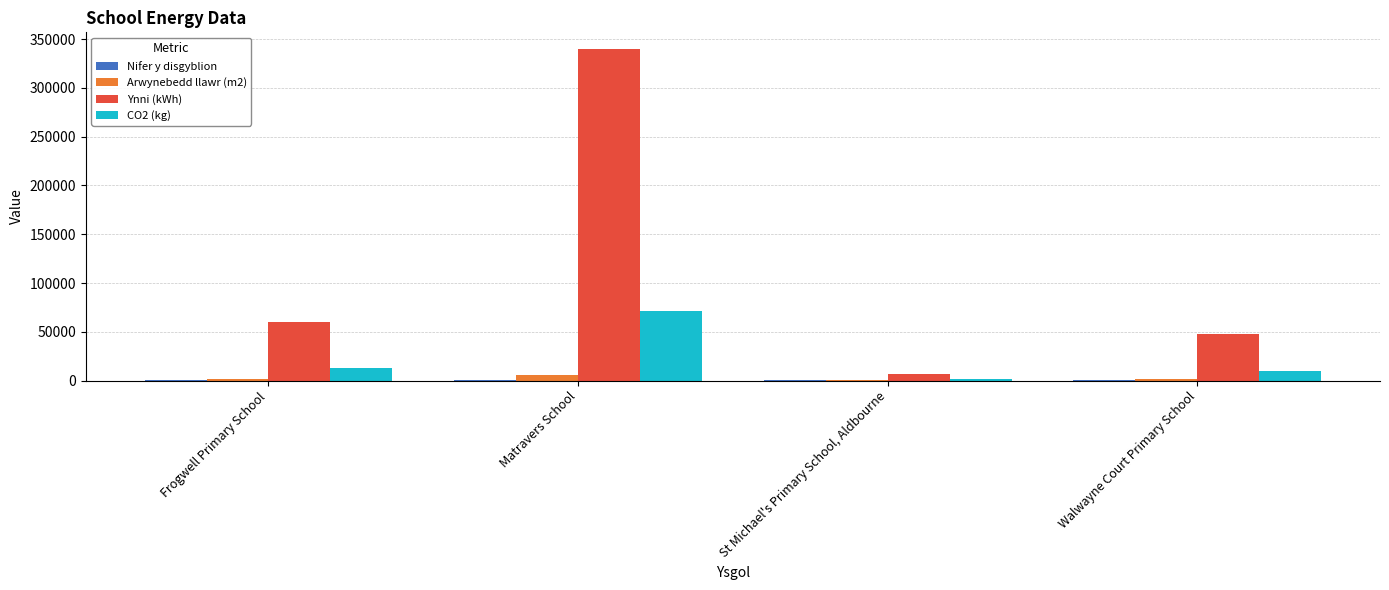

The CO2 (kg) series shows 13000 at Frogwell Primary School. True or false?

True